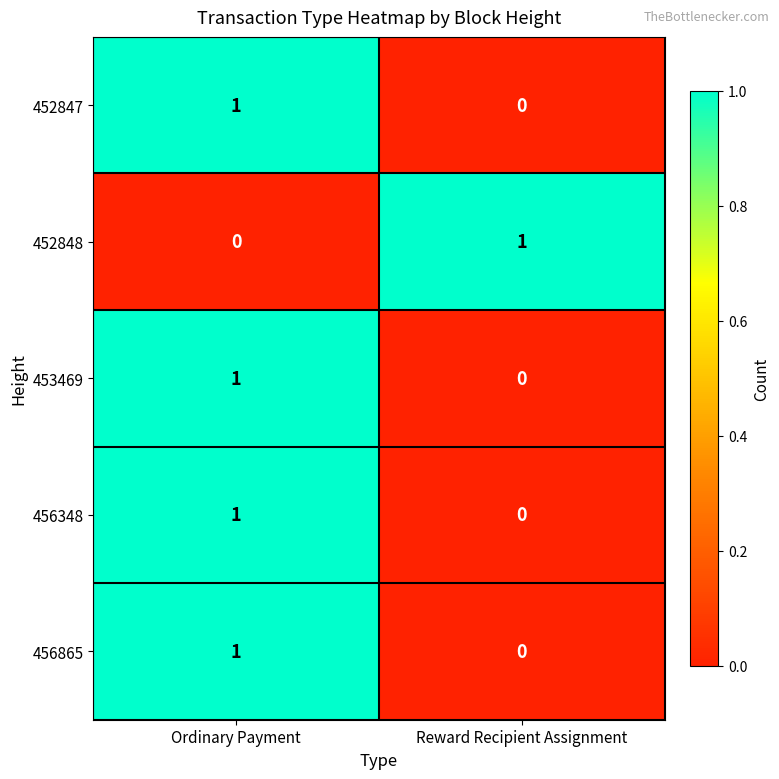

Count the number of data series in this chart.

5